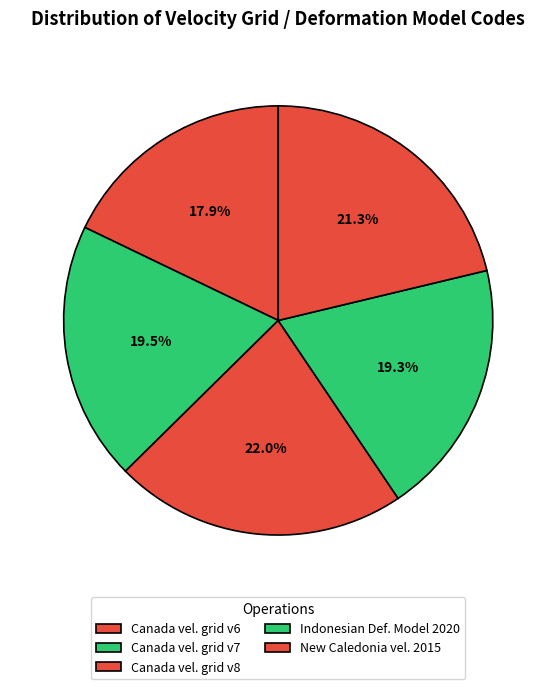

How many slices are in this pie chart?

5